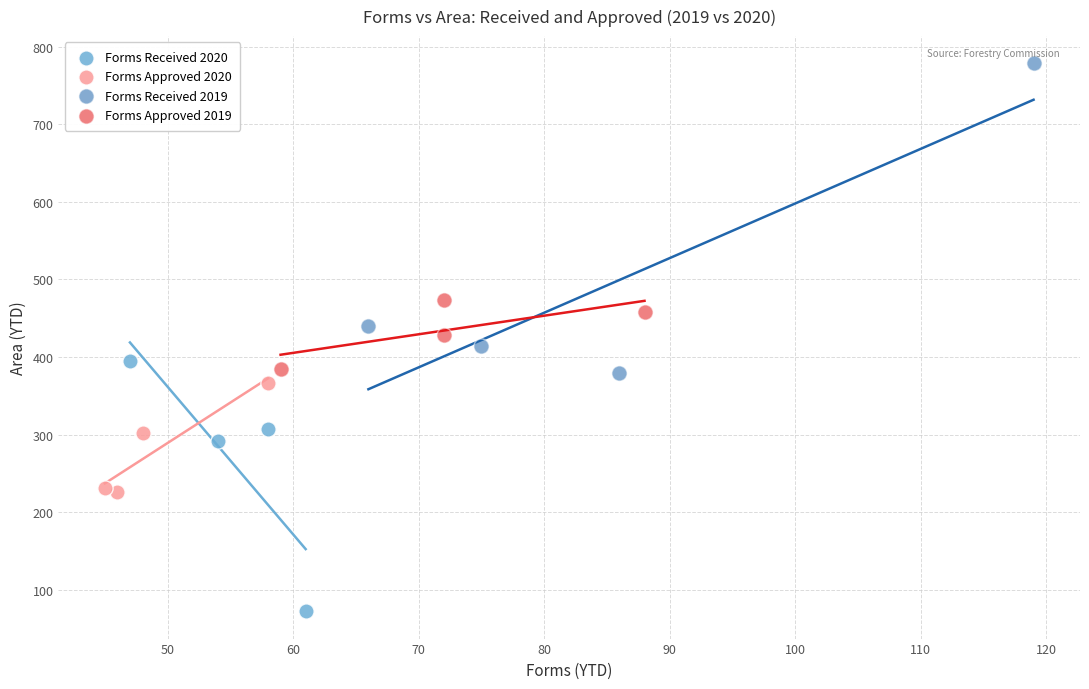

Which series has the widest spread of Y values?

Forms Received 2019